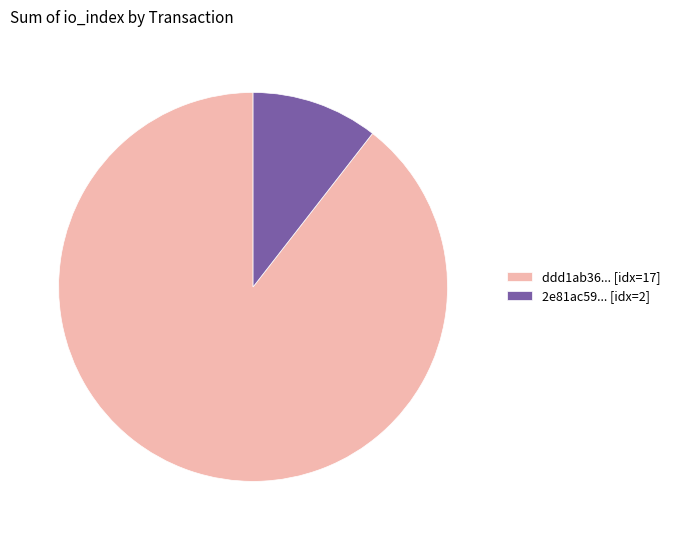

Which category has the smallest portion of the pie?

2e81ac59... [idx=2]